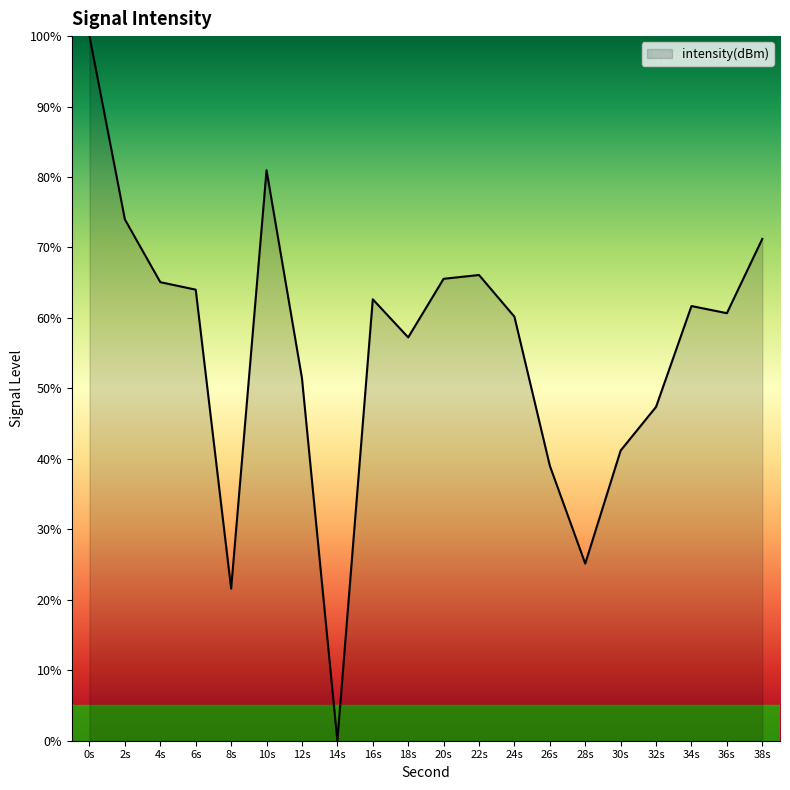

At which category does the chart reach its minimum across all series?

14s